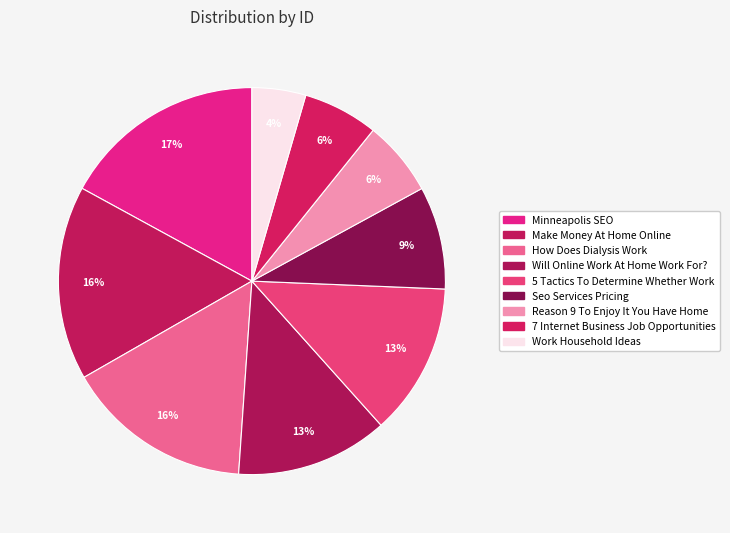

The Work Household Ideas slice represents 4% of the pie. True or false?

True